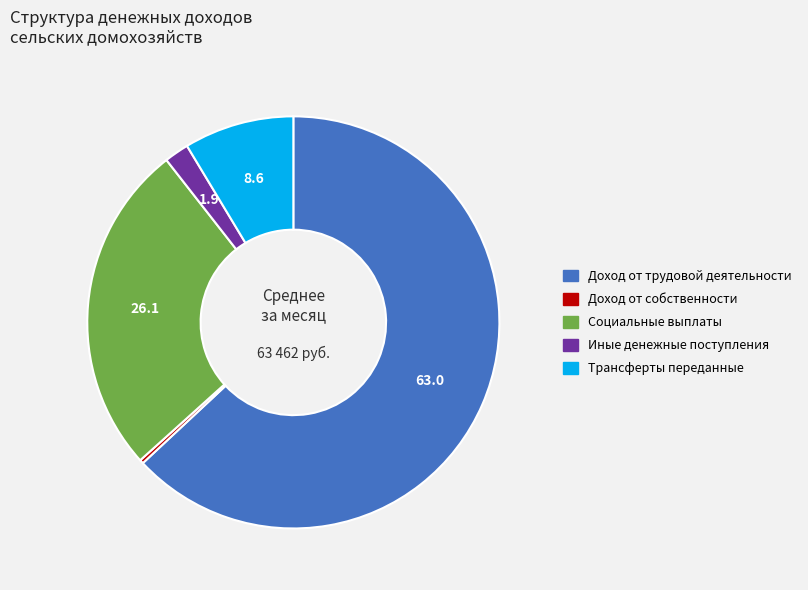

Is the sum of Доход от трудовой деятельности and Доход от собственности greater than half?

Yes